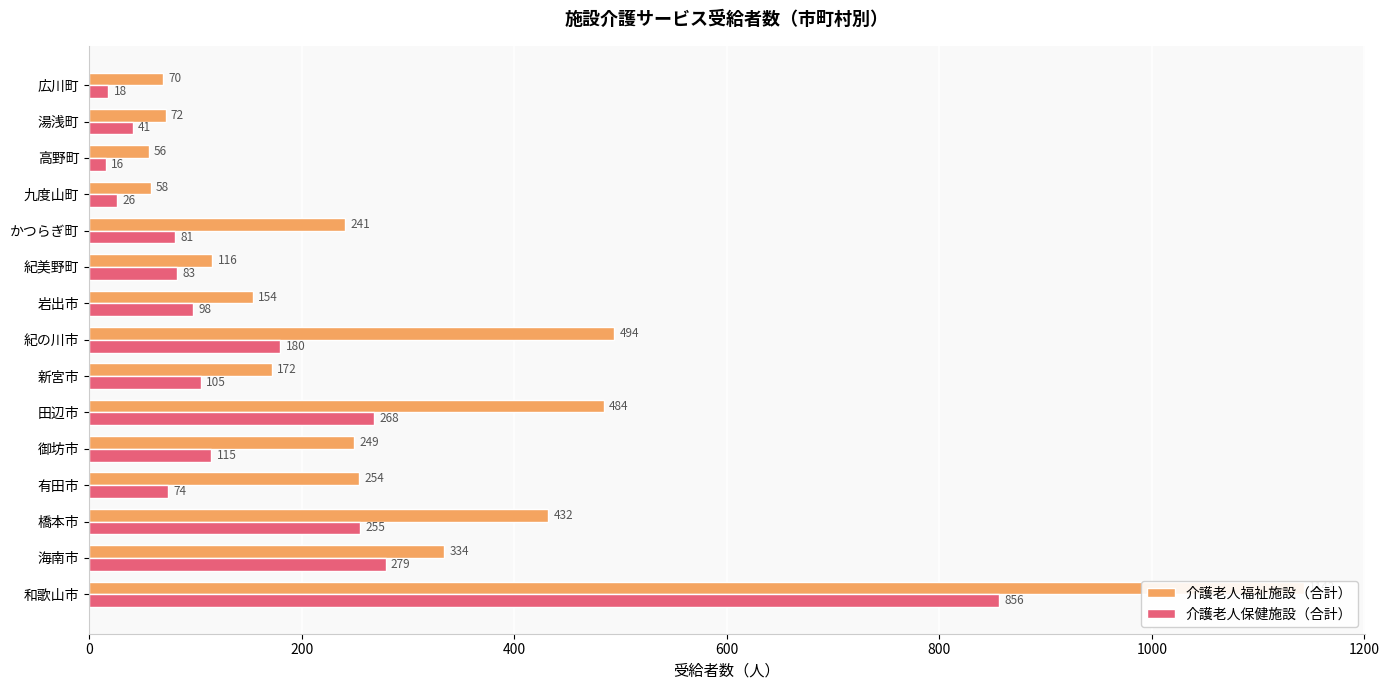

Reading left to right, what are all the values shown in this chart?

介護老人福祉施設（合計）: 1143	334	432	254	249	484	172	494	154	116	241	58	56	72	70
介護老人保健施設（合計）: 856	279	255	74	115	268	105	180	98	83	81	26	16	41	18